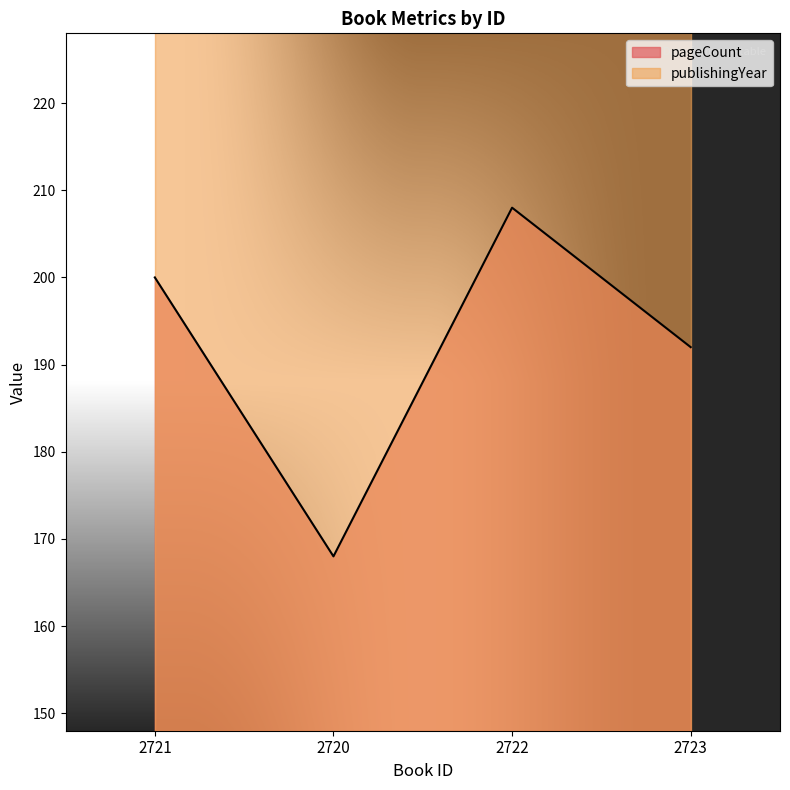

Count the values in the range 192 to 208.

3